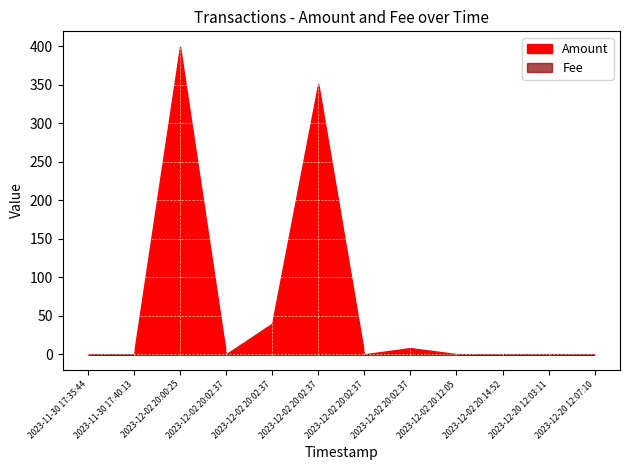

Rank the series at 2023-11-30 17:35:44 from lowest to highest value.

Fee, Amount